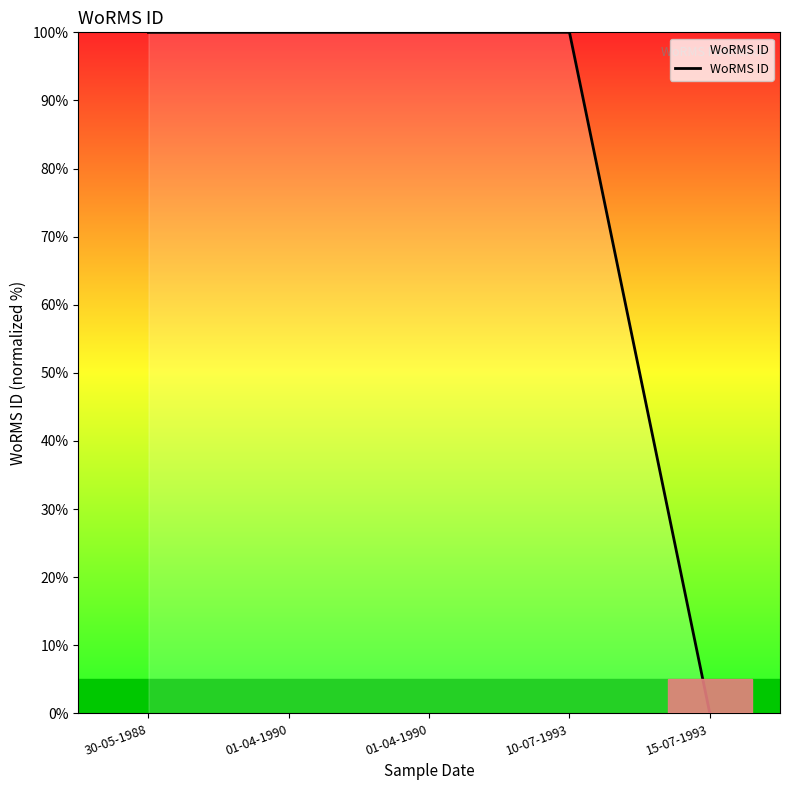

How many positive values are there?

4